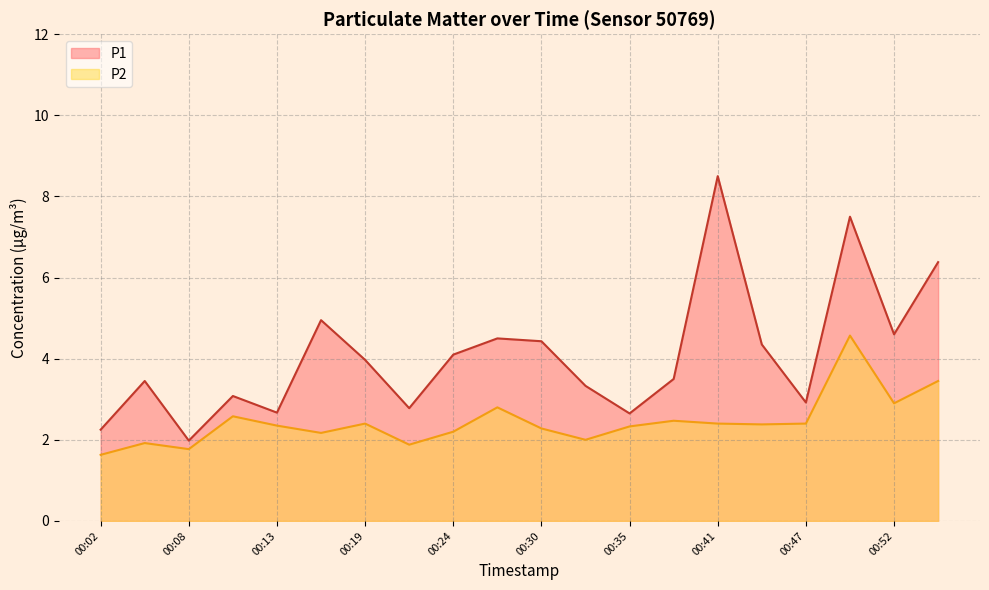

The value of P2 at 00:49 is 4.6. True or false?

True